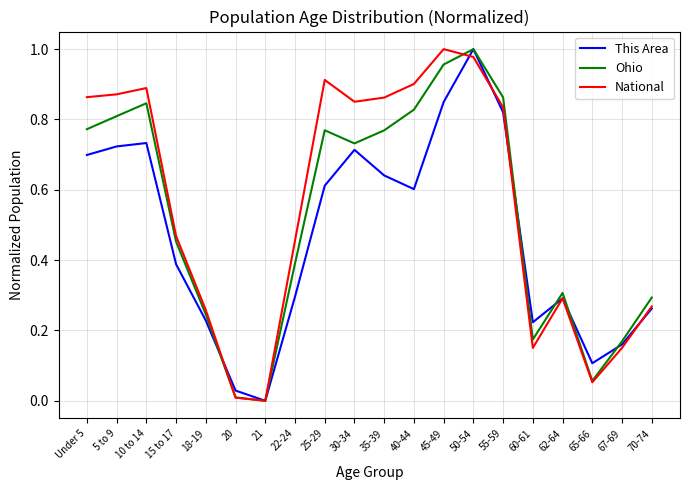

Count the number of categories in the chart.

20